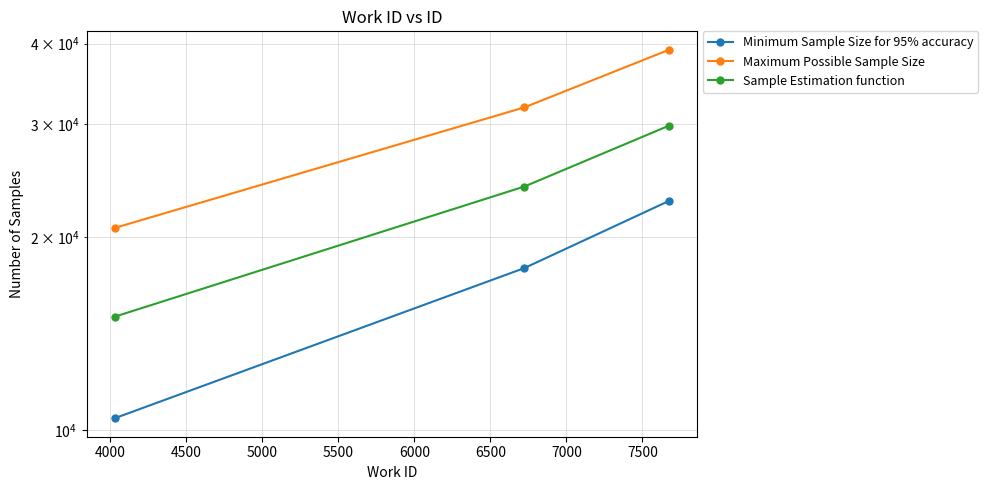

Rank the series by their average value, from lowest to highest.

Minimum Sample Size for 95% accuracy, Sample Estimation function, Maximum Possible Sample Size